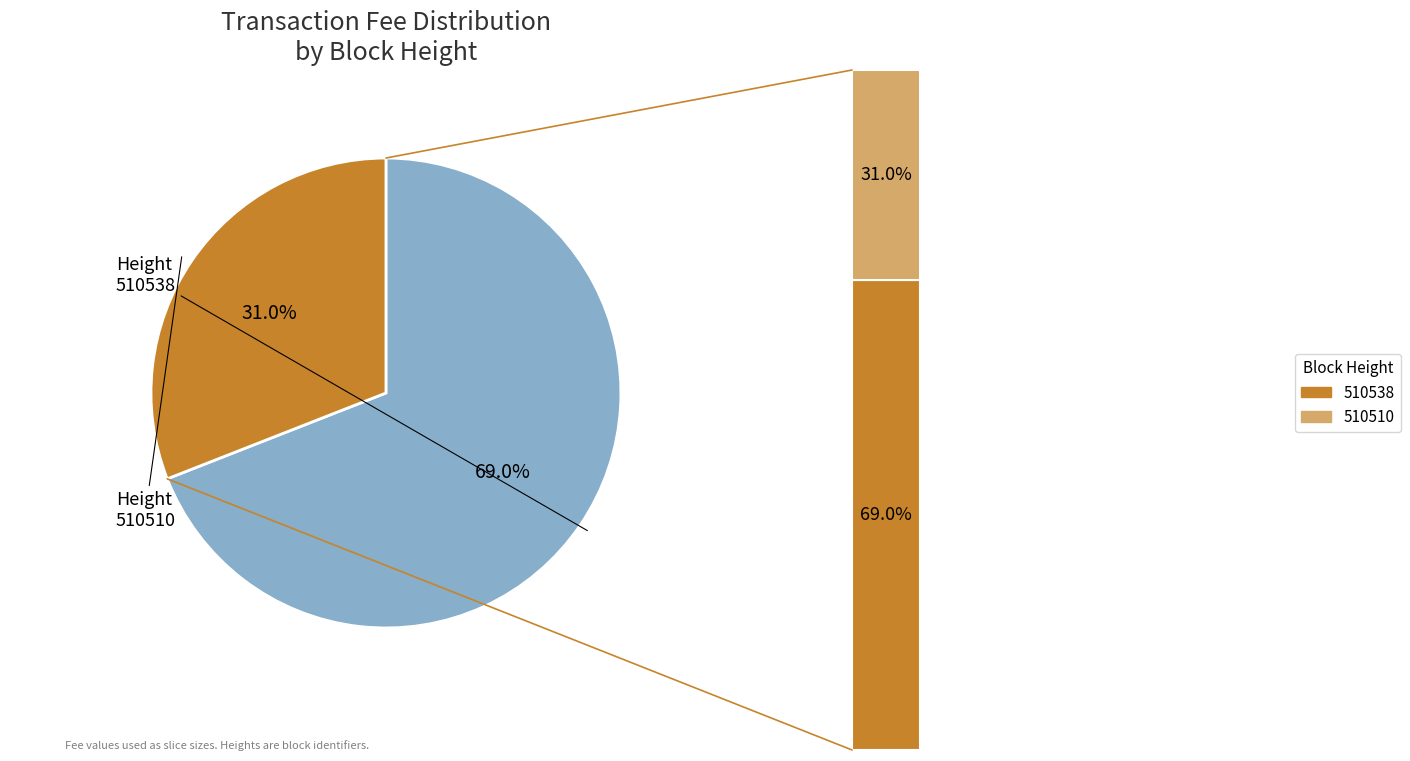

Is 510510 the majority of the pie?

No